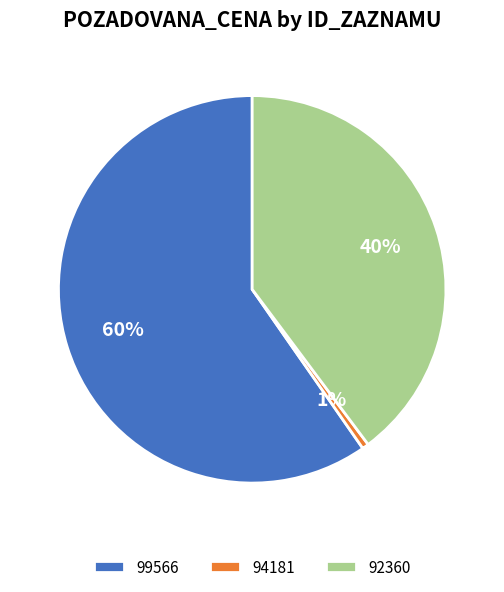

To the nearest percent, what is the combined percentage of 92360 and 99566?

99%